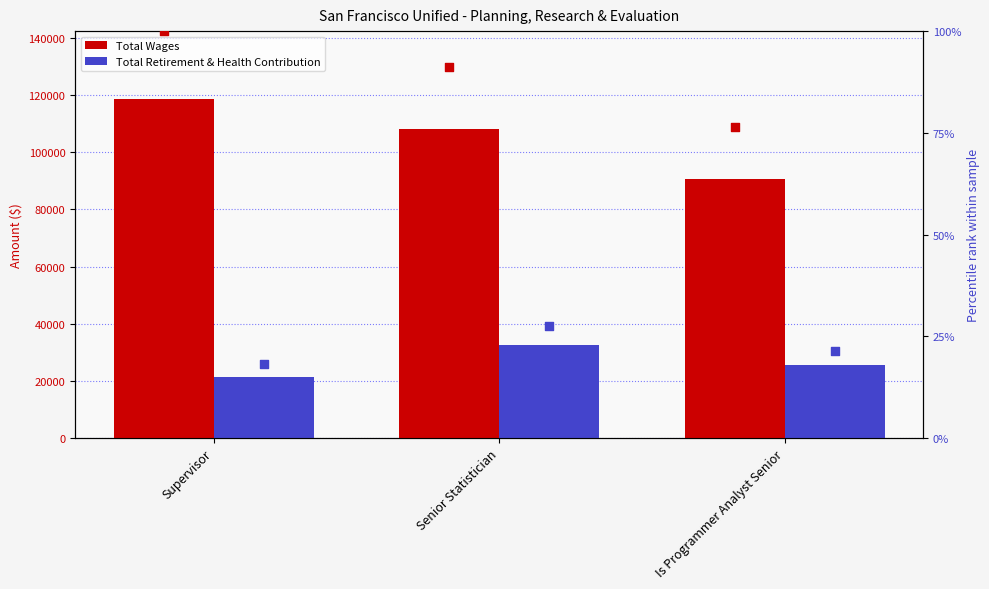

Which series has the widest spread of Y values?

Total Wages